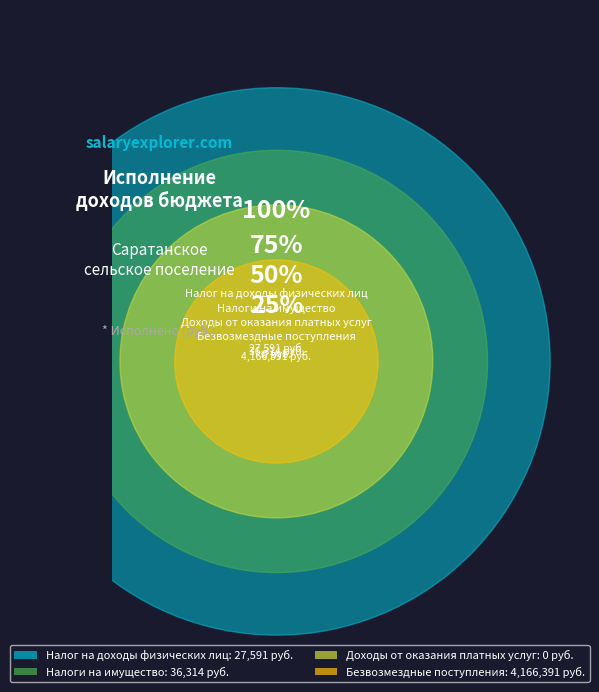

Do Налог на доходы физических лиц and Налоги на имущество together represent more than half of the pie?

No